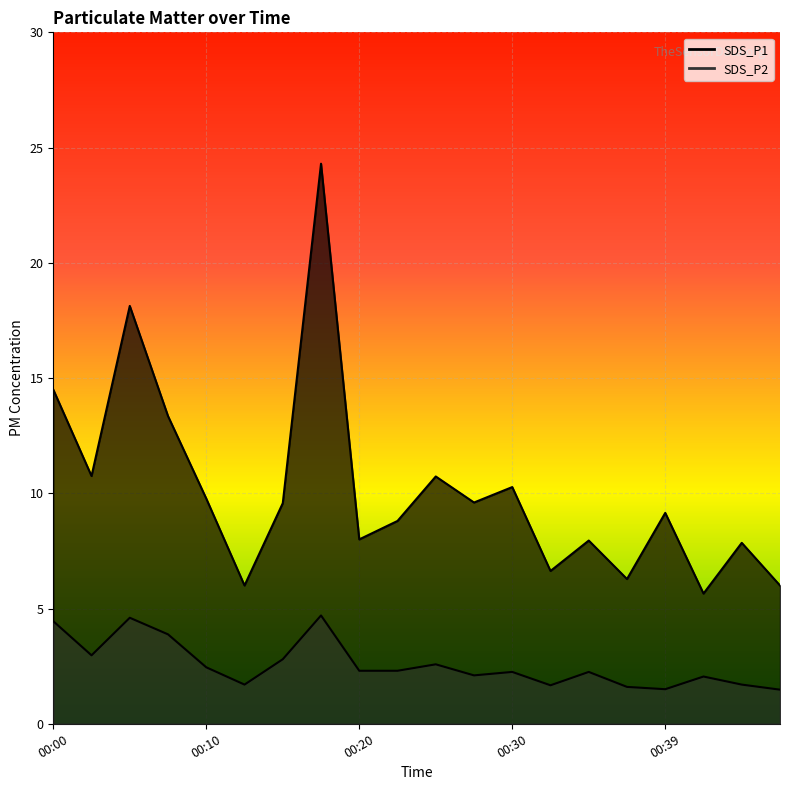

At which category is the sum across all series the highest?

00:17